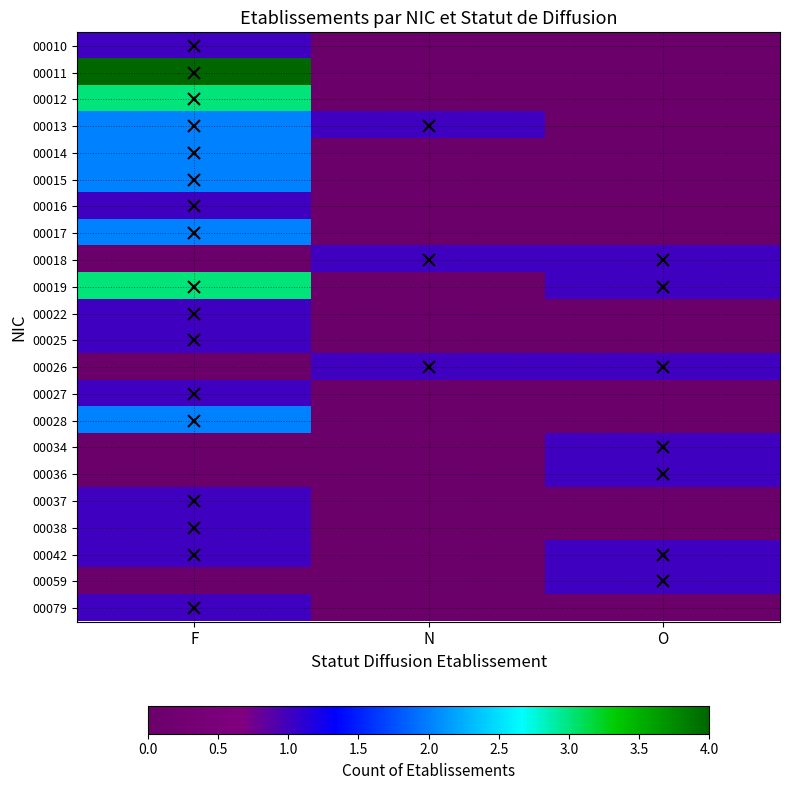

Reading left to right, extract all data points from this chart.

00010: F=1	N=0	O=0
00011: F=4	N=0	O=0
00012: F=3	N=0	O=0
00013: F=2	N=1	O=0
00014: F=2	N=0	O=0
00015: F=2	N=0	O=0
00016: F=1	N=0	O=0
00017: F=2	N=0	O=0
00018: F=0	N=1	O=1
00019: F=3	N=0	O=1
00022: F=1	N=0	O=0
00025: F=1	N=0	O=0
00026: F=0	N=1	O=1
00027: F=1	N=0	O=0
00028: F=2	N=0	O=0
00034: F=0	N=0	O=1
00036: F=0	N=0	O=1
00037: F=1	N=0	O=0
00038: F=1	N=0	O=0
00042: F=1	N=0	O=1
00059: F=0	N=0	O=1
00079: F=1	N=0	O=0